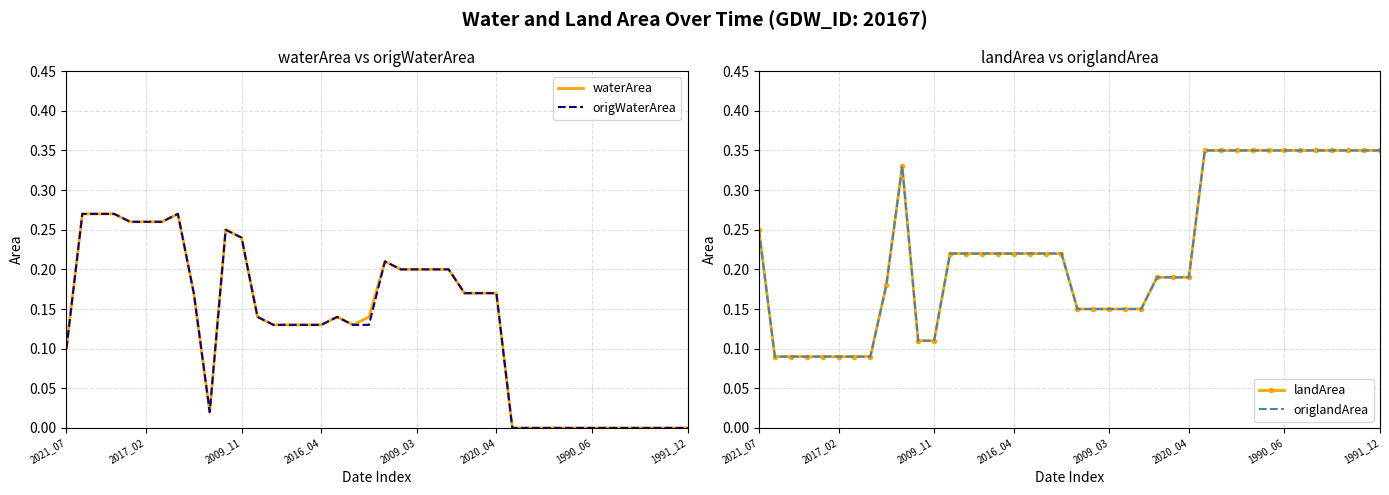

The origWaterArea series shows 0.3 at 2009_11. True or false?

False